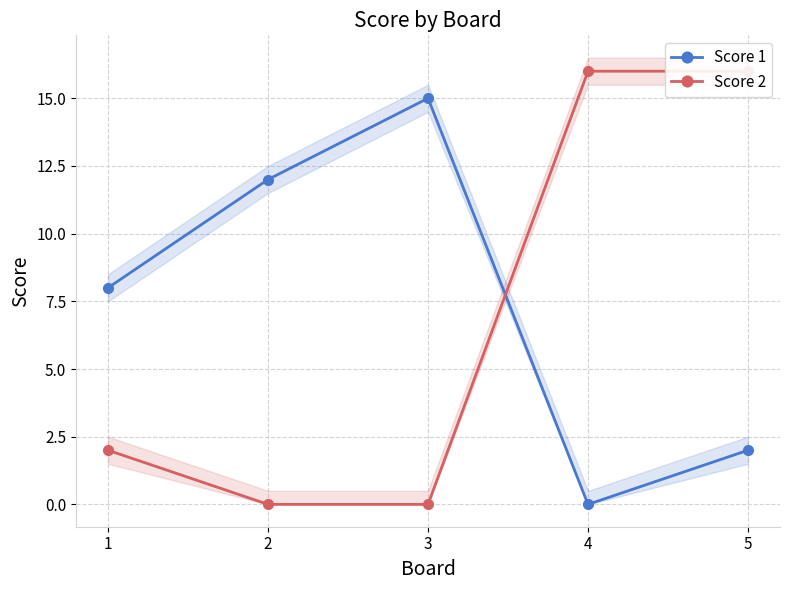

What is the highest value of the Score 2 series?

16